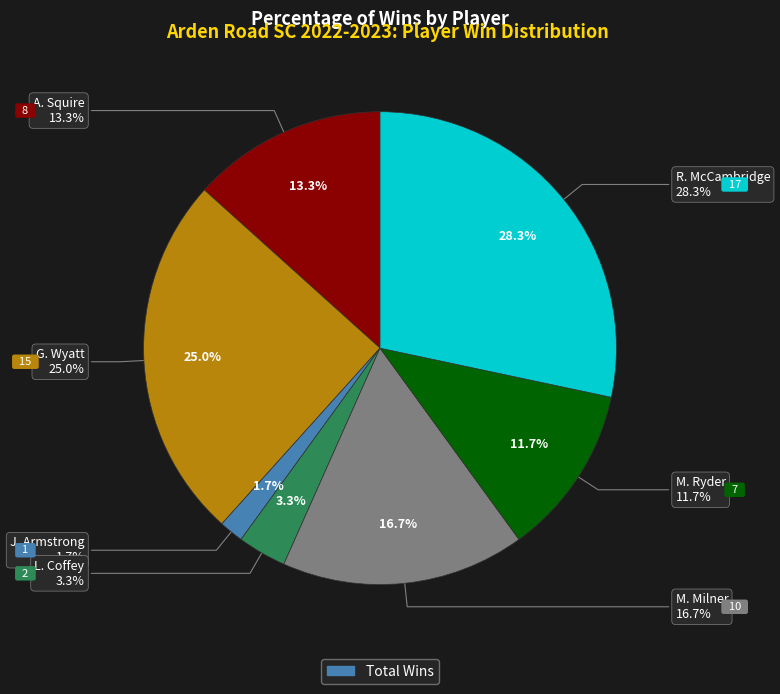

How much of the chart is everything except J. Armstrong?

98.3%